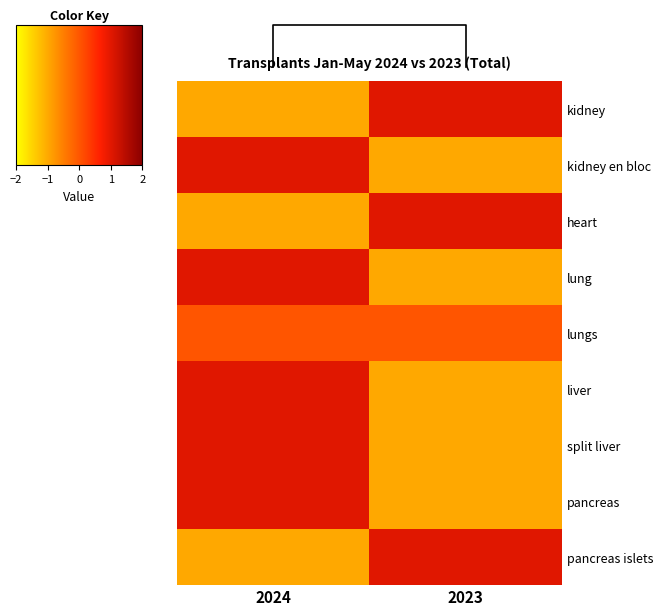

Reading right to left, extract all data points from this chart.

kidney: 2023=1	2024=-1
kidney en bloc: 2023=-1	2024=1
heart: 2023=1	2024=-1
lung: 2023=-1	2024=1
lungs: 2023=0	2024=0
liver: 2023=-1	2024=1
split liver: 2023=-1	2024=1
pancreas: 2023=-1	2024=1
pancreas islets: 2023=1	2024=-1